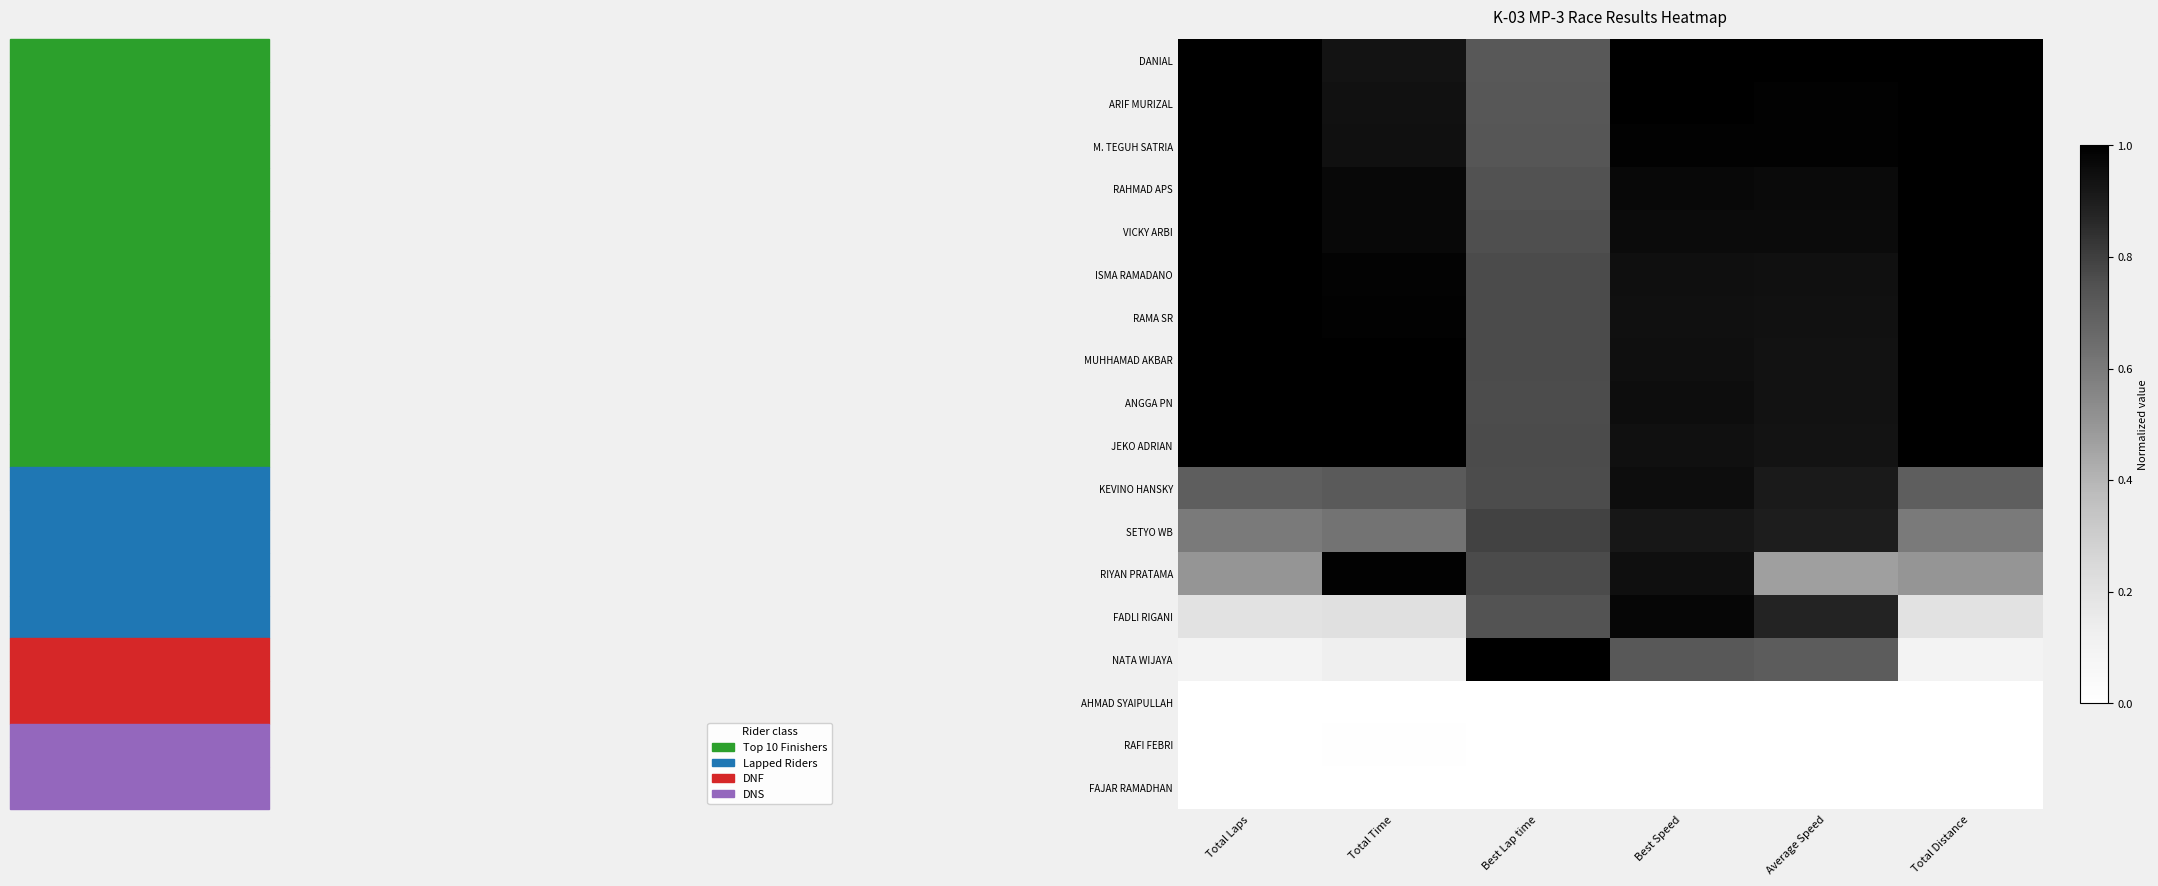

Count the number of data series in this chart.

18